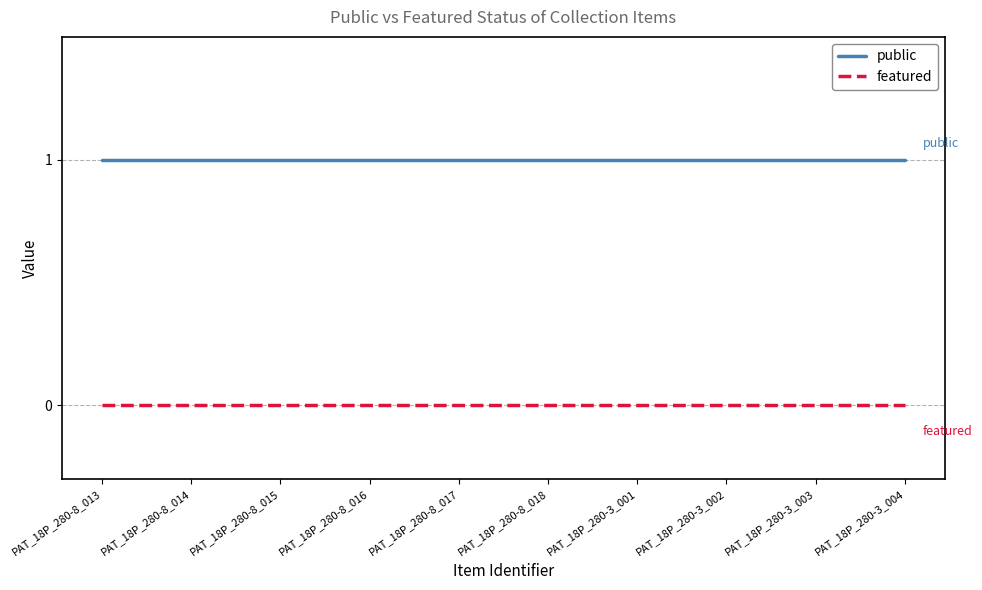

True or false: public has a value of 2 at PAT_18P_280-3_004.

False